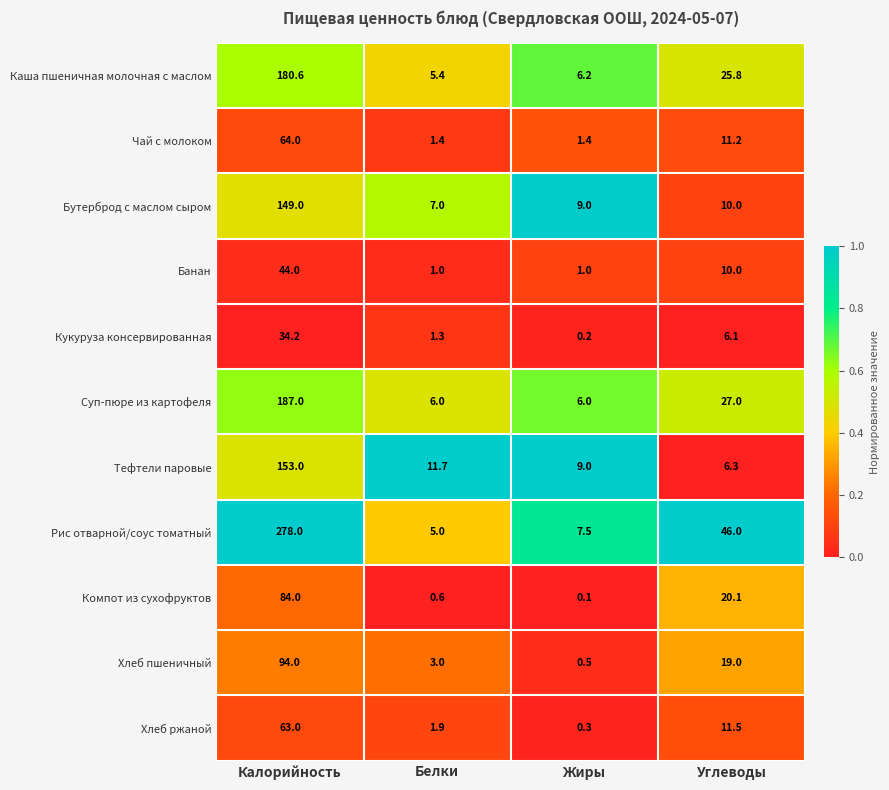

At which label does Каша пшеничная молочная с маслом first exceed 25?

Калорийность